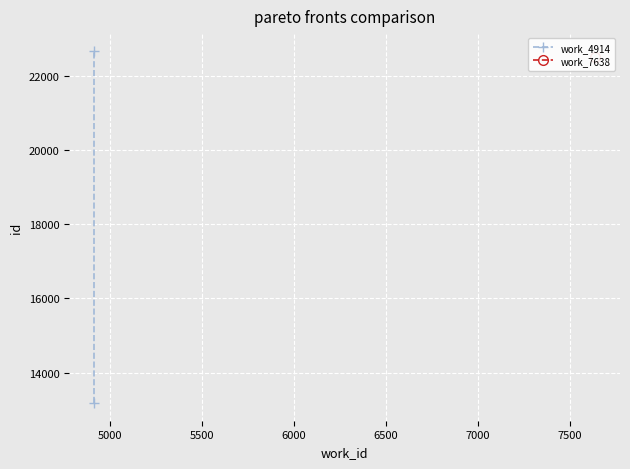

What is the average value?

17922